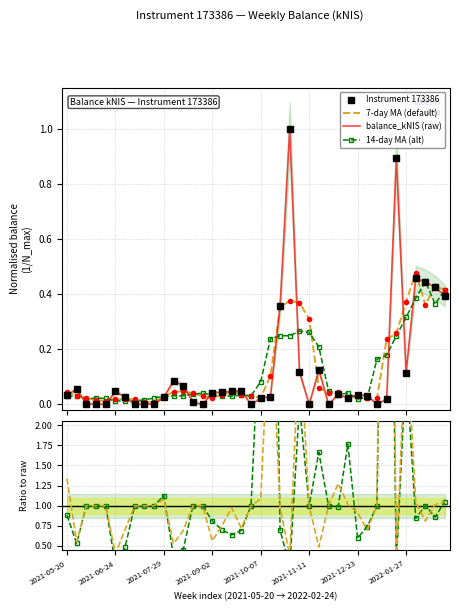

Is it true that Instrument 173386 equals 0.0 at 31?

True